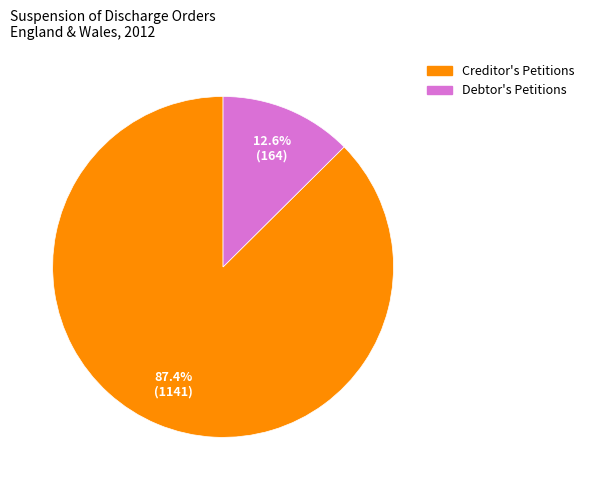

What percentage is the Creditor's Petitions slice, to the nearest percent?

87%